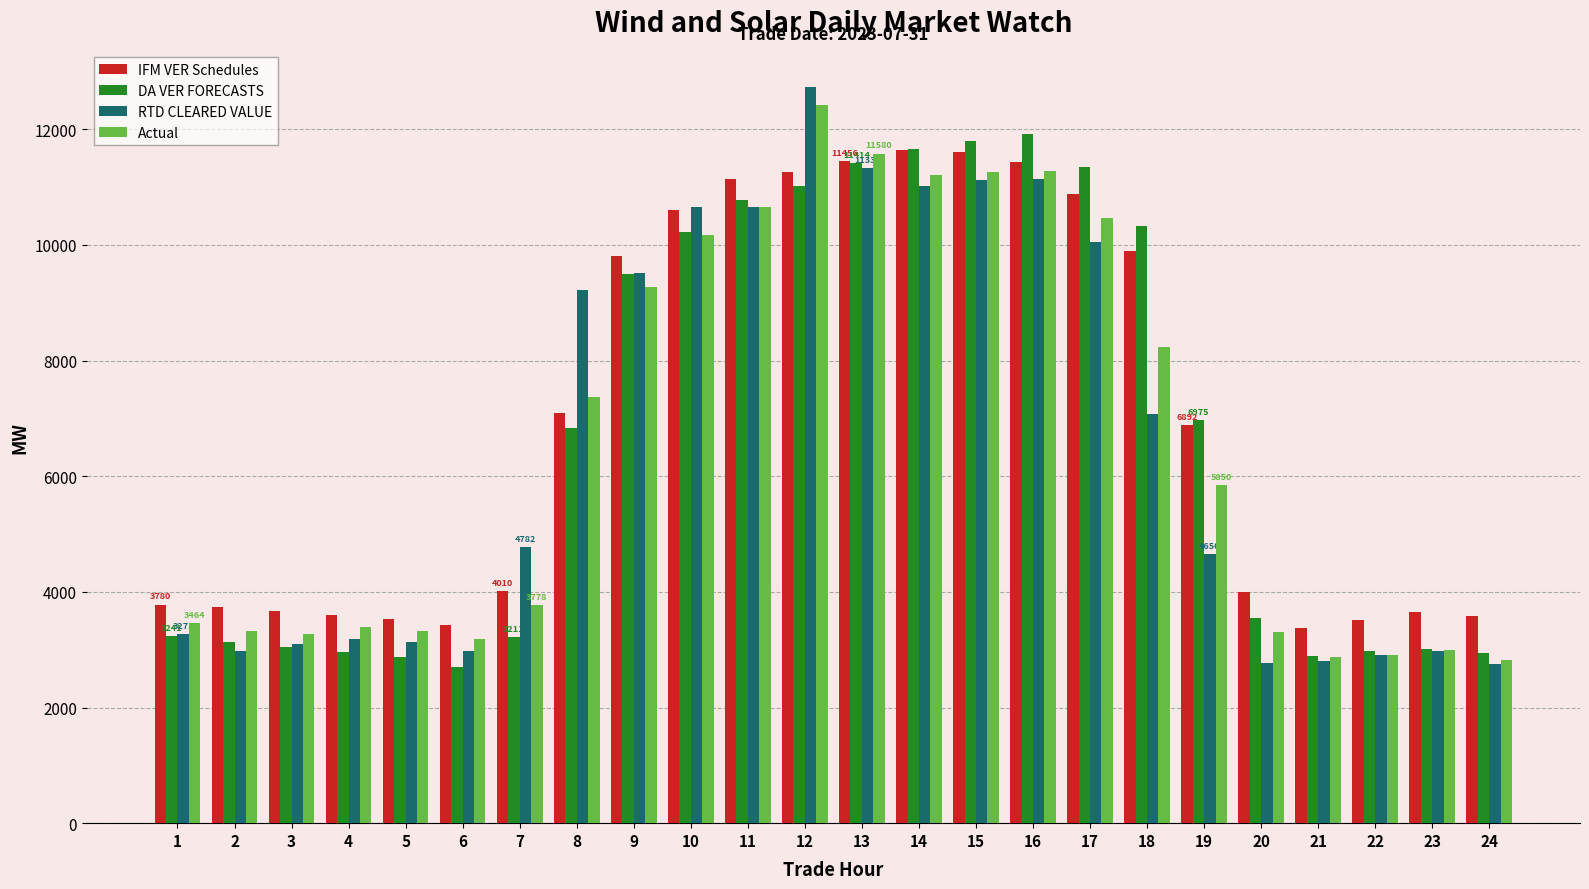

What is the sum of the Actual values at 3 and 16?

14543.8